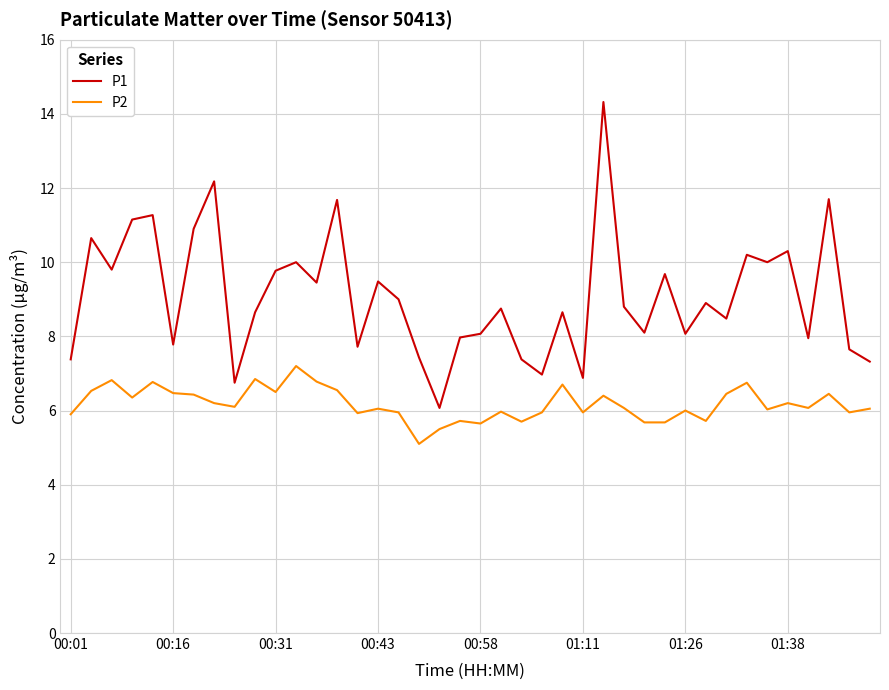

List the series in order of their overall mean, lowest first.

P2, P1